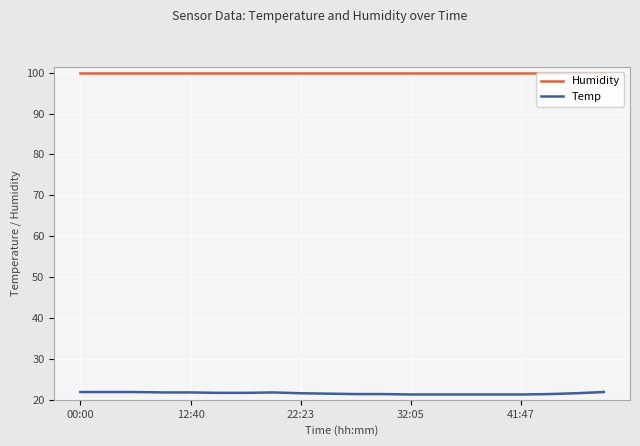

What is the value of the Humidity point at the 18th from the left?

99.9